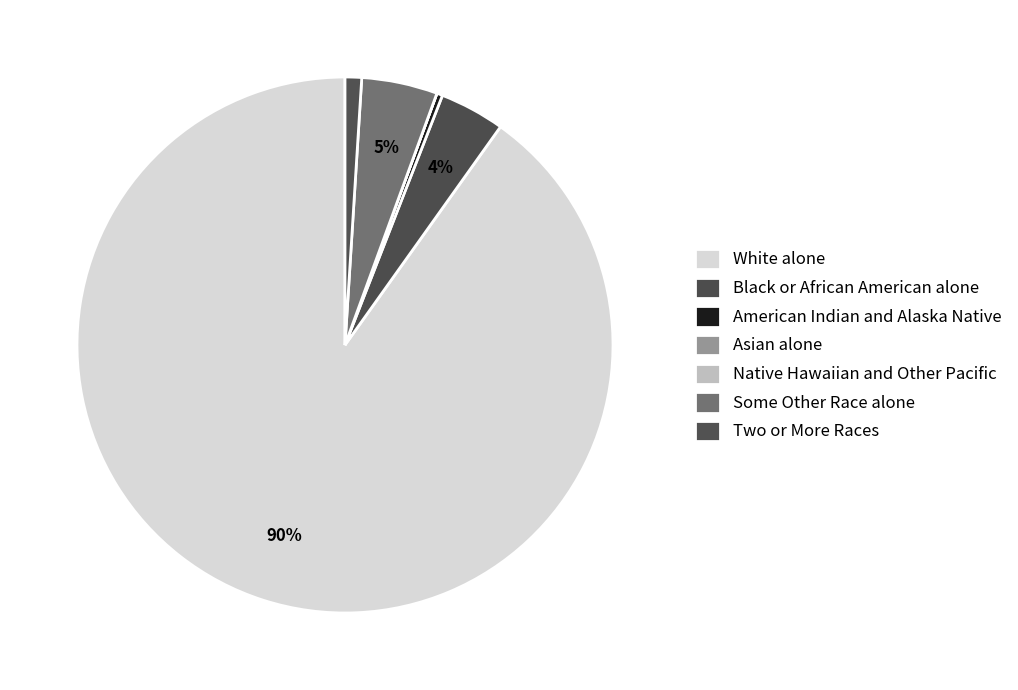

To the nearest percent, what percentage of the pie is White alone?

90%